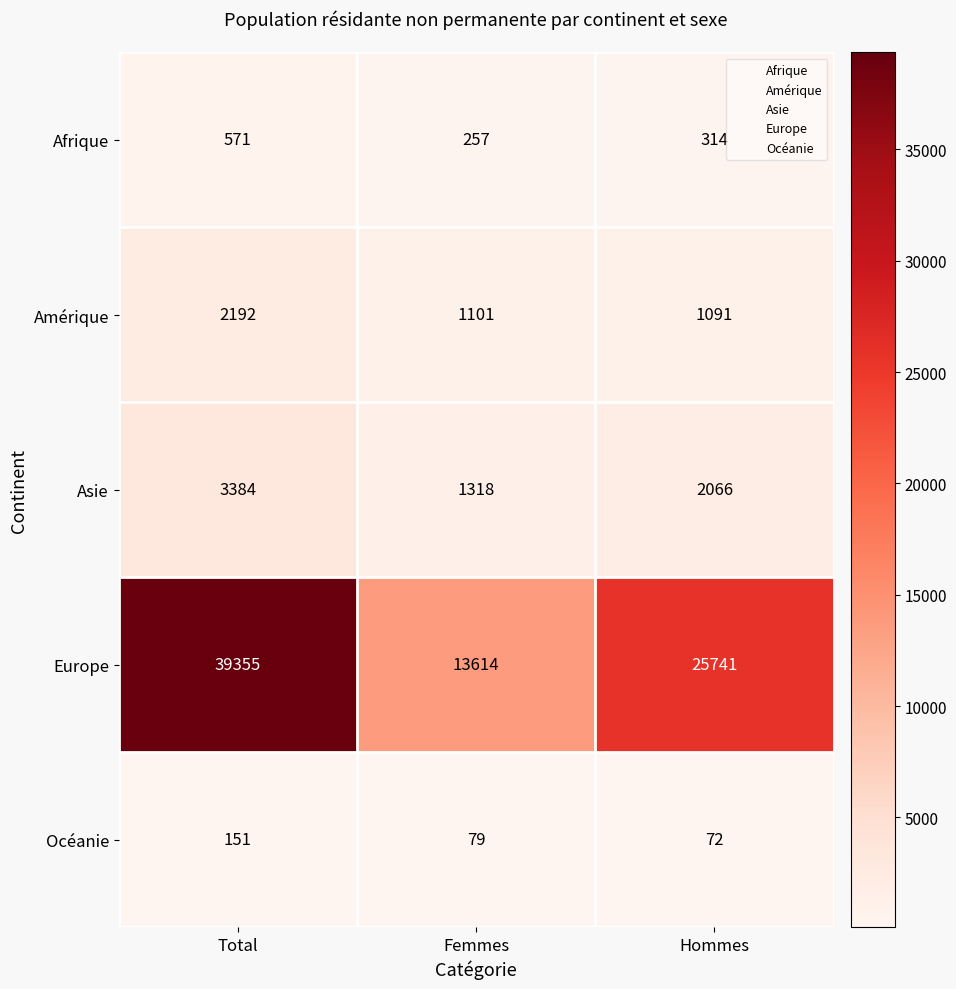

What is the sum of the Asie values at Hommes and Femmes?

3384